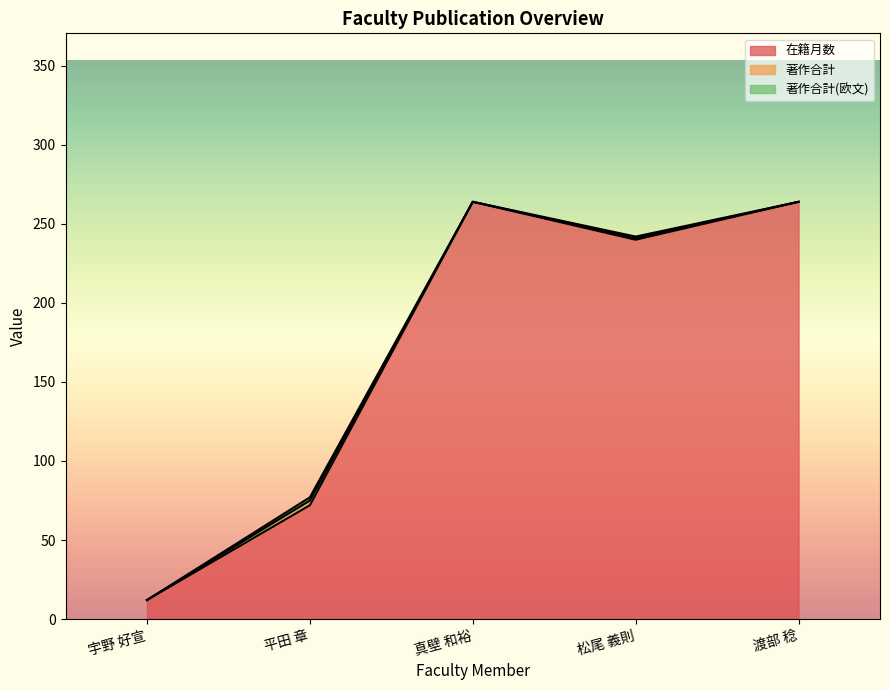

What is the approximate value of 著作合計 at 平田 章?

3